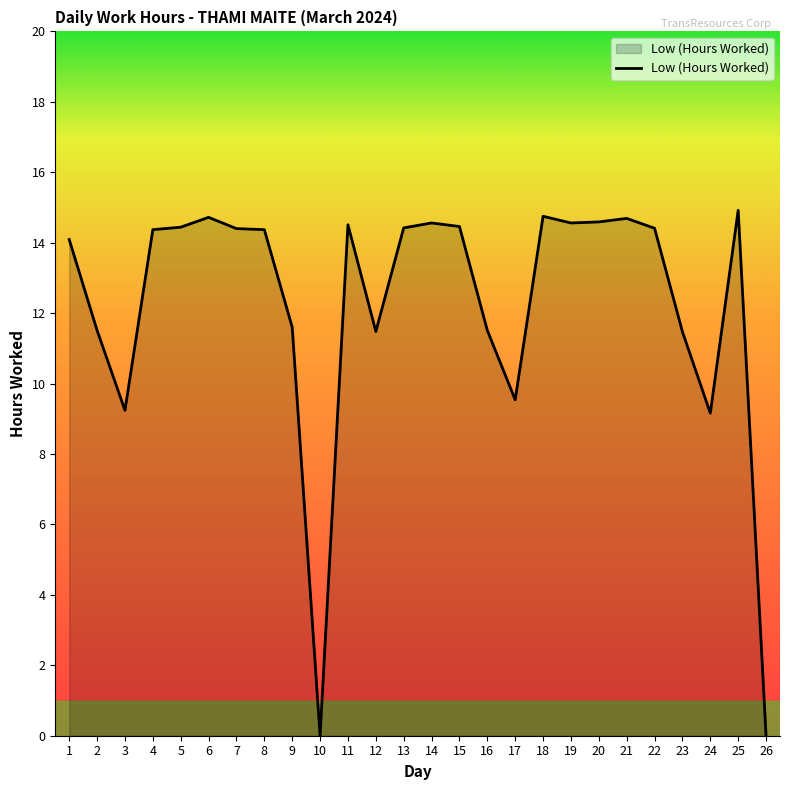

What is the maximum value shown in the chart?

14.9